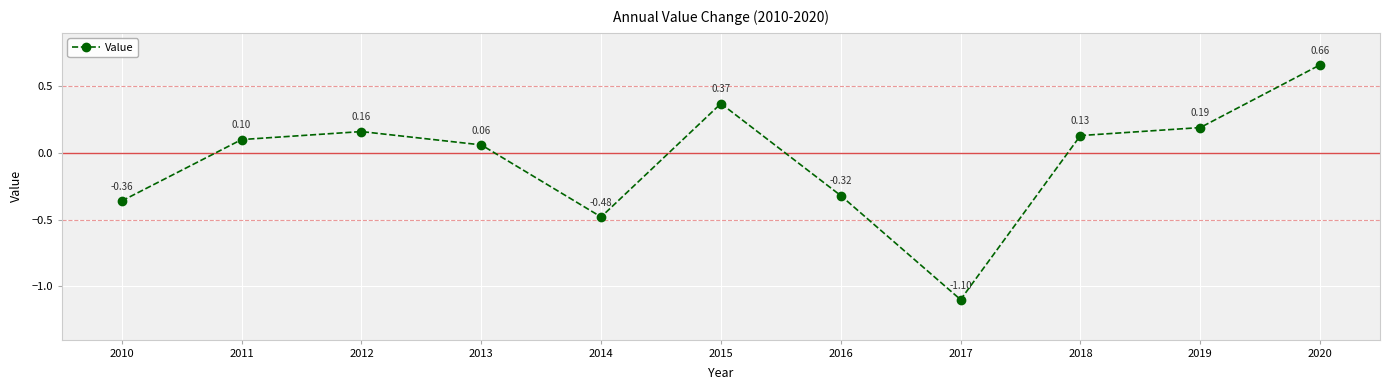

The value at 2016 is -0.5. True or false?

False